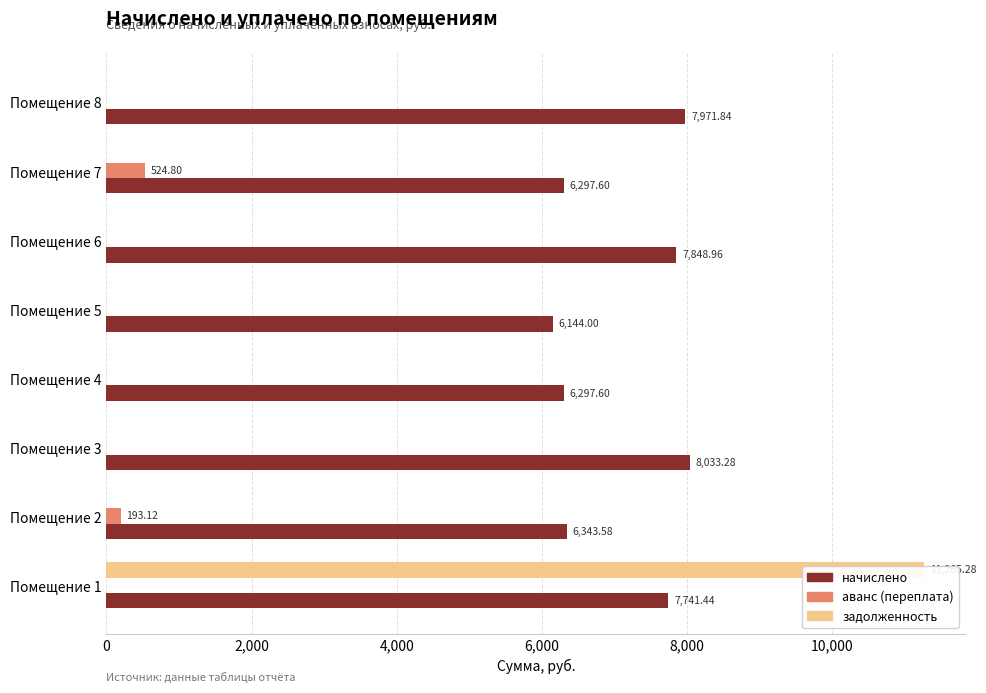

Between Помещение 3 and Помещение 4, which series saw the biggest shift?

начислено